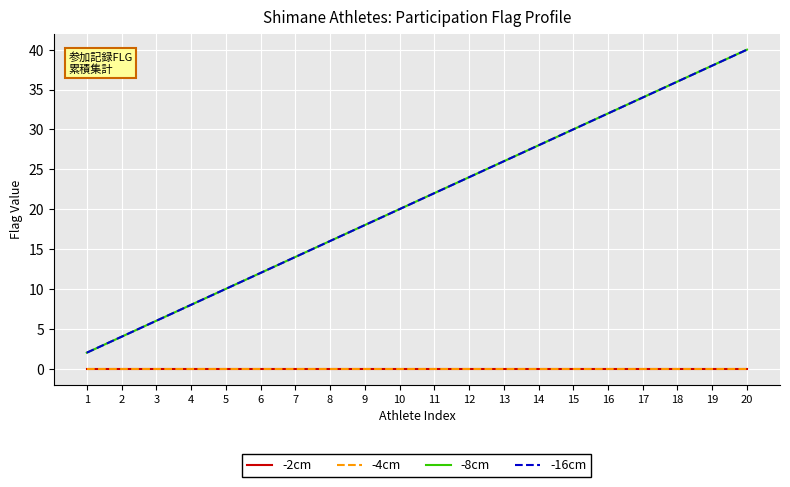

Does the chart have visible grid lines?

Yes